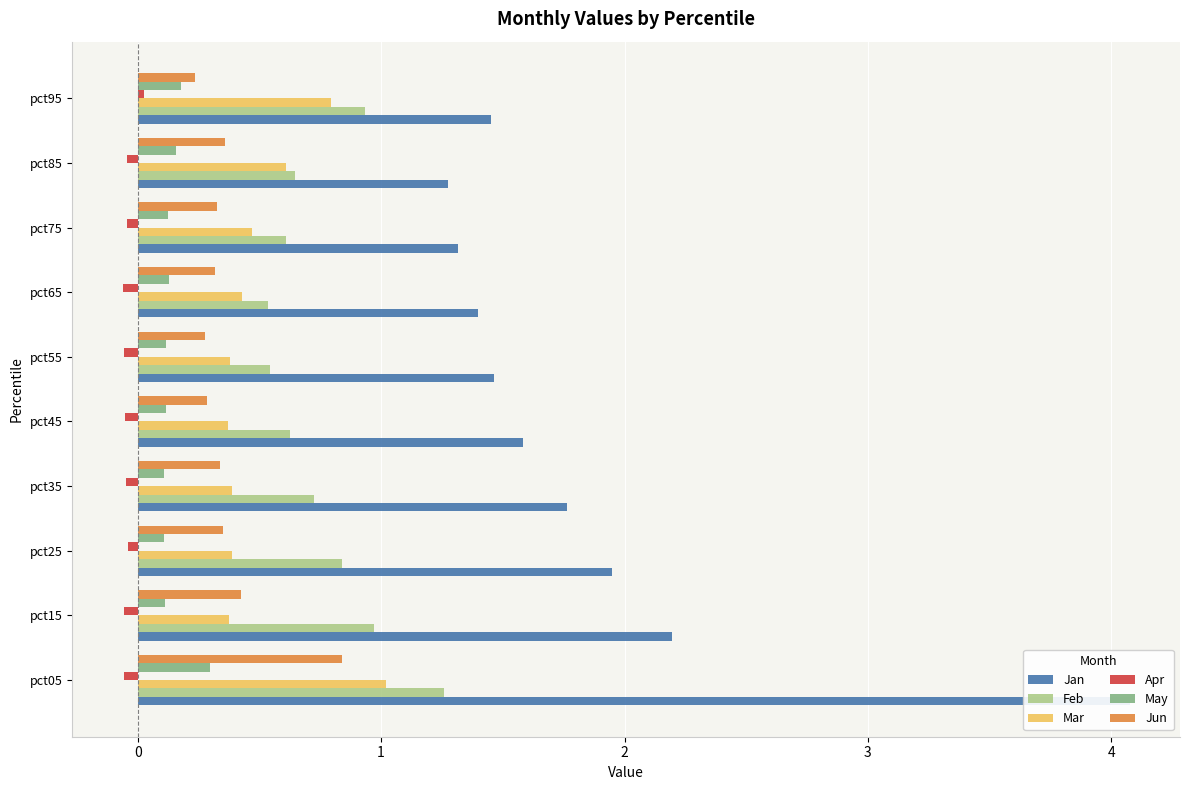

At how many categories does at least one series exceed 0?

10